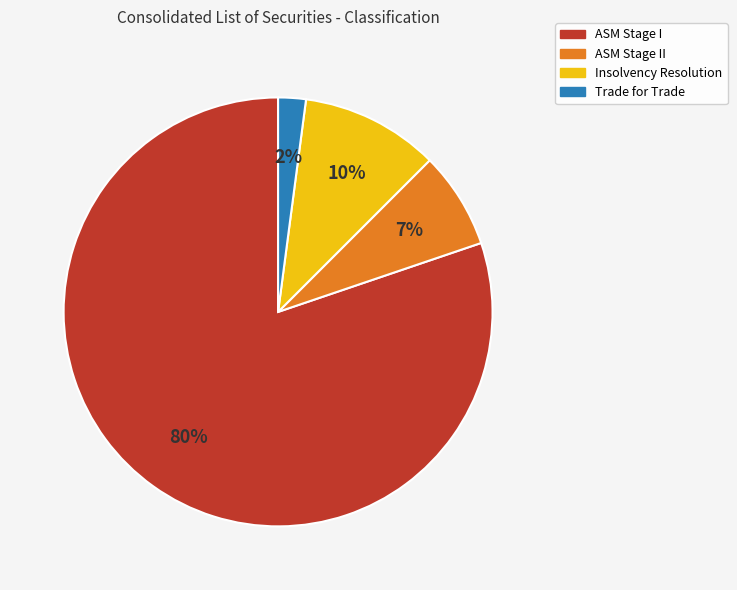

To the nearest percent, what is the average slice percentage?

25%